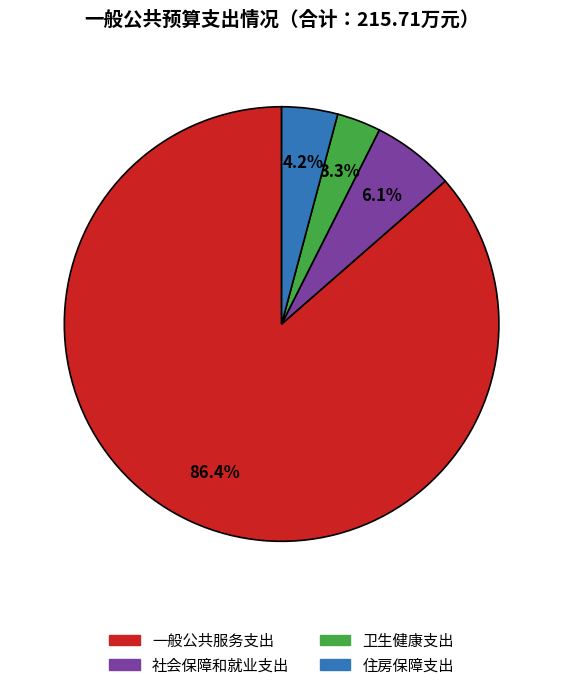

To the nearest percent, what is the combined percentage of 一般公共服务支出 and 卫生健康支出?

90%